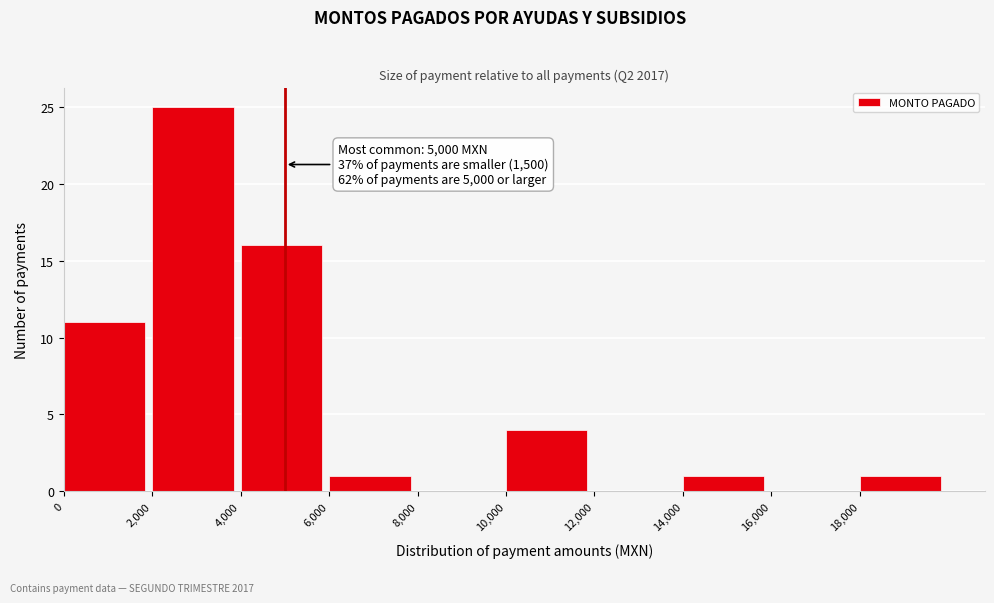

Over which range of the x-axis is the bar tallest?

2000 to 4000